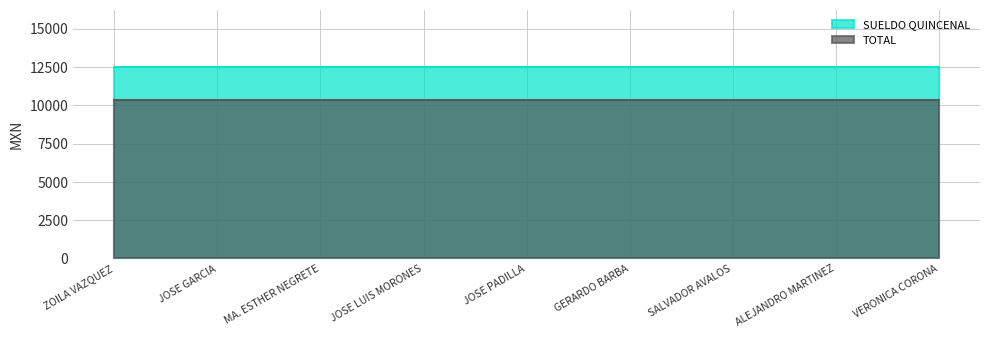

Reading left to right, extract all data points from this chart.

SUELDO QUINCENAL: 12480	12480	12480	12480	12480	12480	12480	12480	12480
TOTAL: 10320	10320	10320	10320	10320	10320	10320	10320	10320